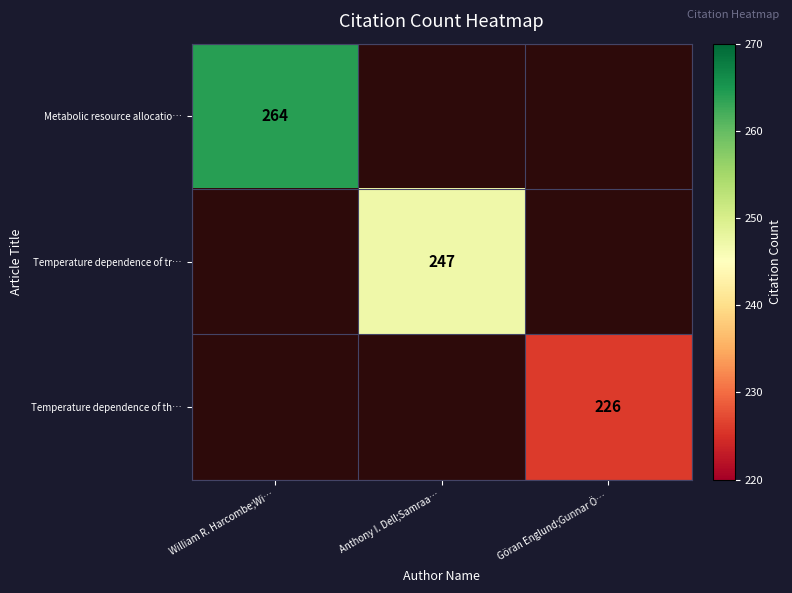

How many categories are shown in the chart?

3